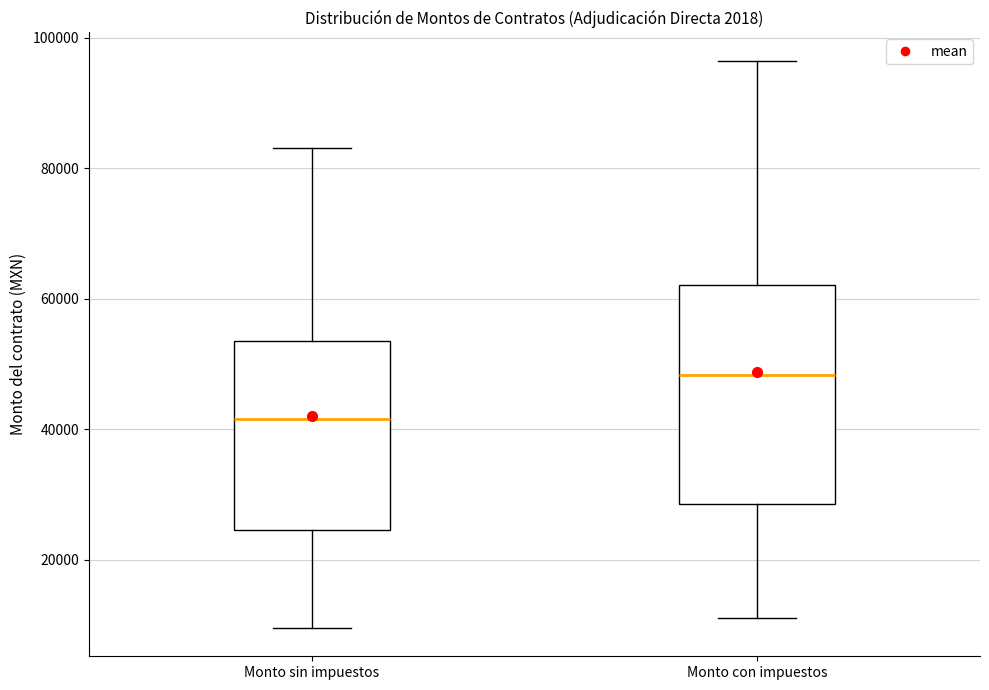

Reading left to right, read every box against the y-axis: the position of its median line, the range the box covers, and the ends of its whiskers. The values are not printed on the chart, so give them approximately, as read against the axis.

Monto sin impuestos: median 42000, box 24000 to 54000, whiskers 10000 to 84000
Monto con impuestos: median 48000, box 28000 to 62000, whiskers 12000 to 96000